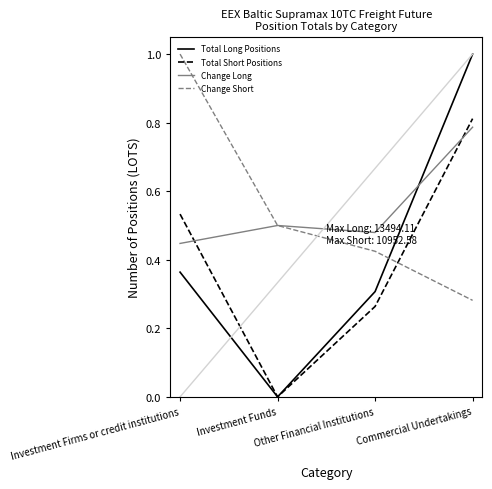

What is the greatest value displayed?

1.0